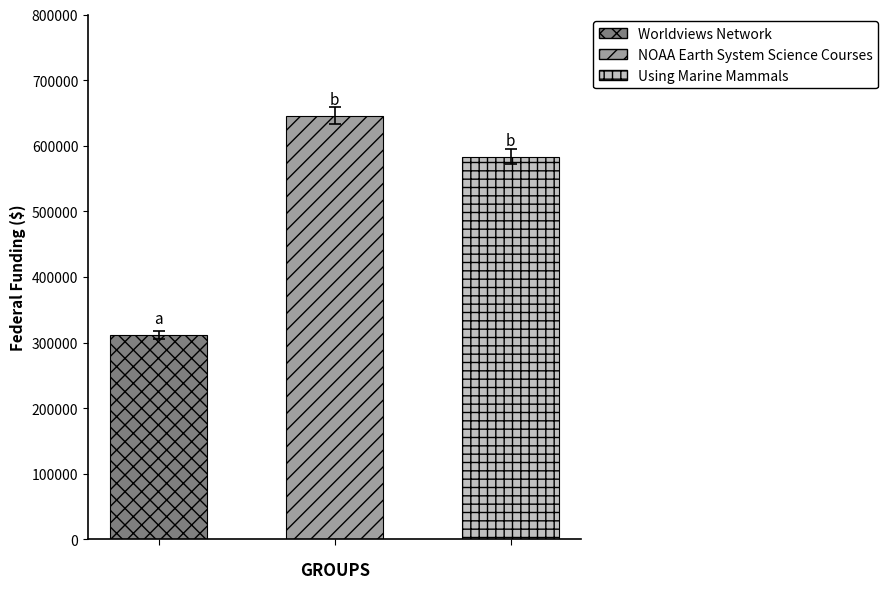

At which label is the value closest to 469254?

Using Marine Mammals